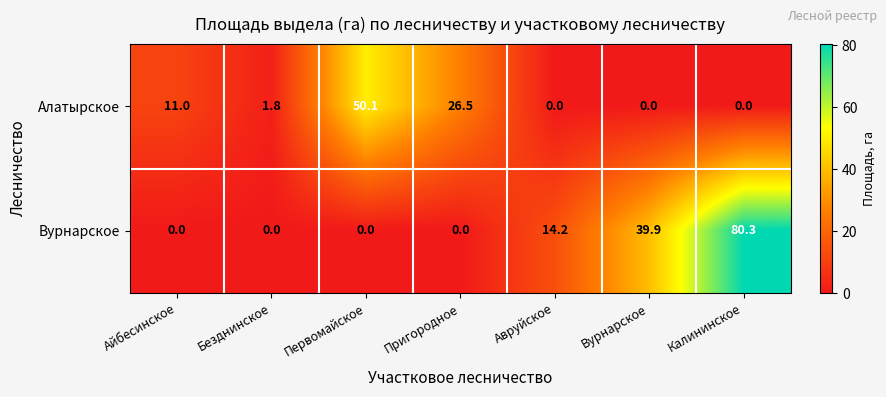

Is the value of Вурнарское at Калининское greater than the value of Алатырское at Айбесинское?

Yes